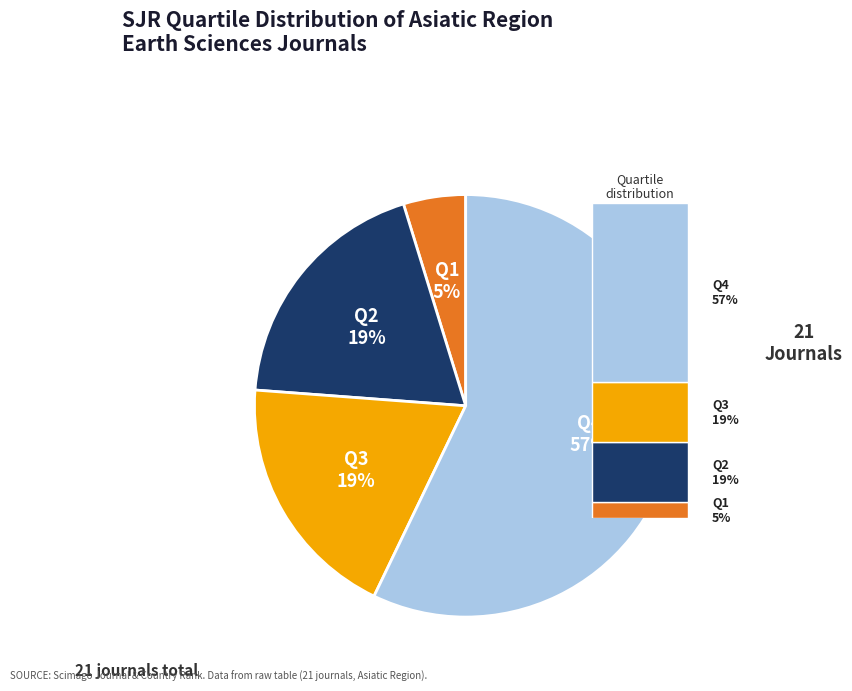

What is the majority slice?

Q4